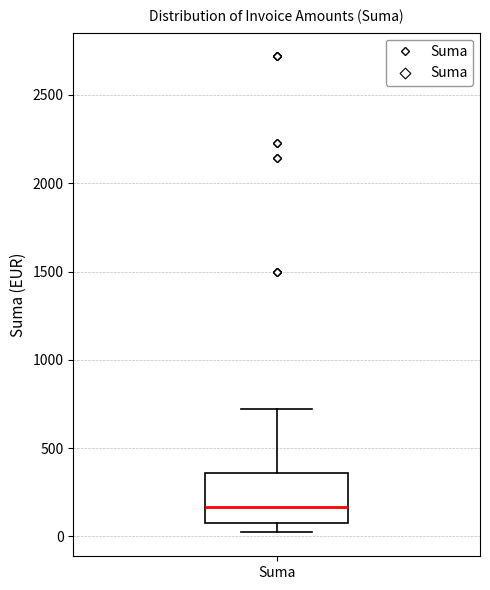

Transcribe this box plot: give where the median line is, the range the box spans, and where the two whiskers end, as read against the y-axis. The values are not printed on the chart, so give them approximately, as read against the axis.

median 150, box 100 to 350, whiskers 0 to 700